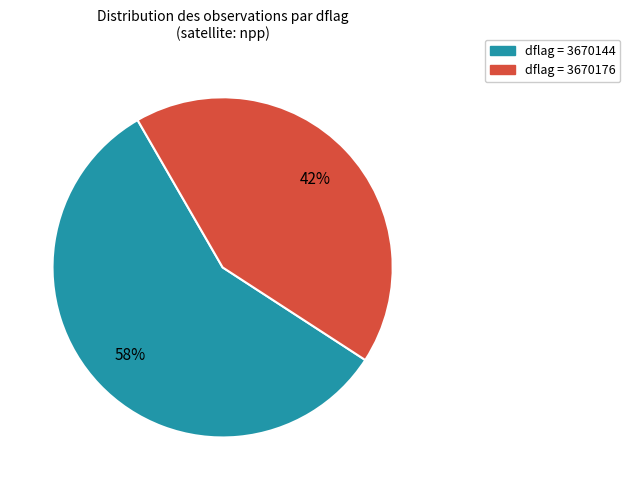

Rank the categories by value from highest to lowest.

dflag = 3670144, dflag = 3670176